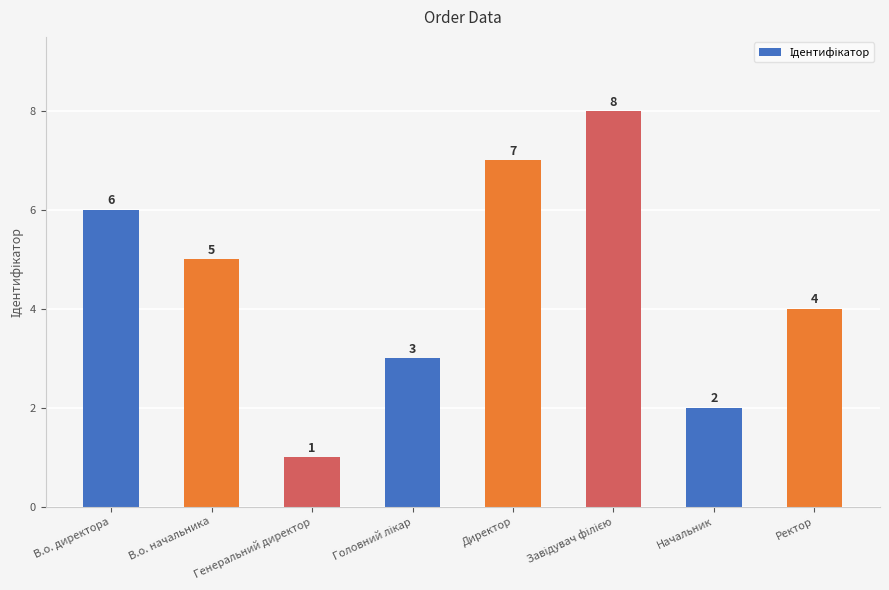

What is the label of the 7th bar from the left?

Начальник